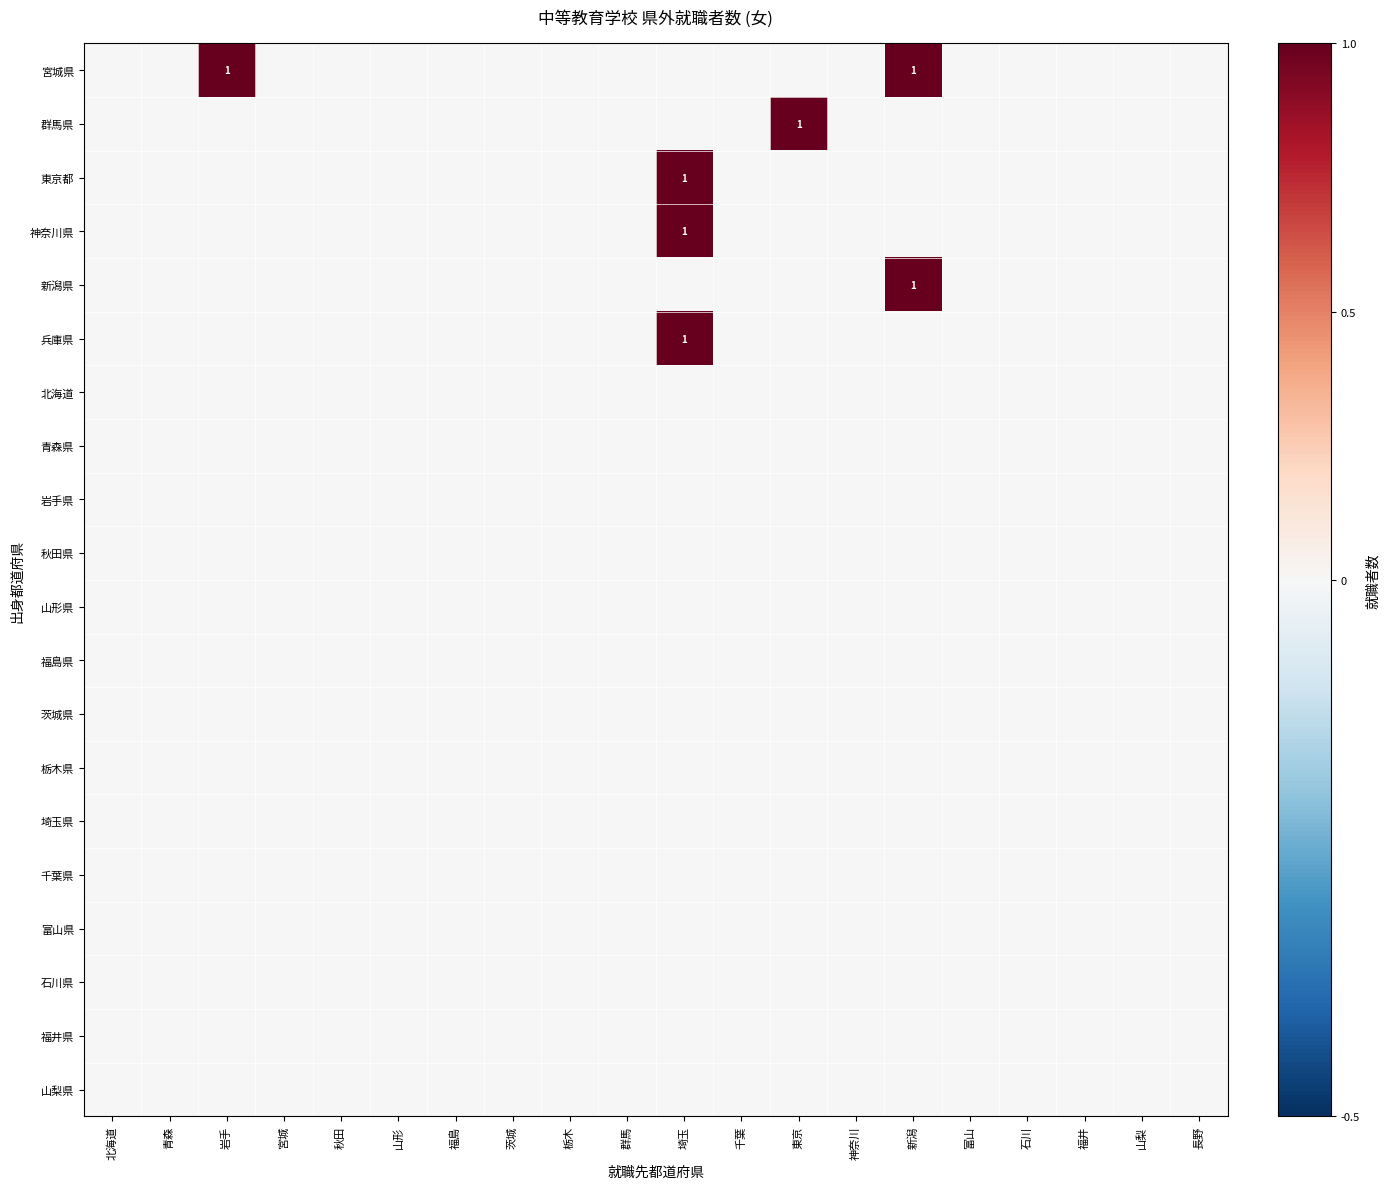

Rank the series at 秋田 from lowest to highest value.

宮城県, 群馬県, 東京都, 神奈川県, 新潟県, 兵庫県, 北海道, 青森県, 岩手県, 秋田県, 山形県, 福島県, 茨城県, 栃木県, 埼玉県, 千葉県, 富山県, 石川県, 福井県, 山梨県